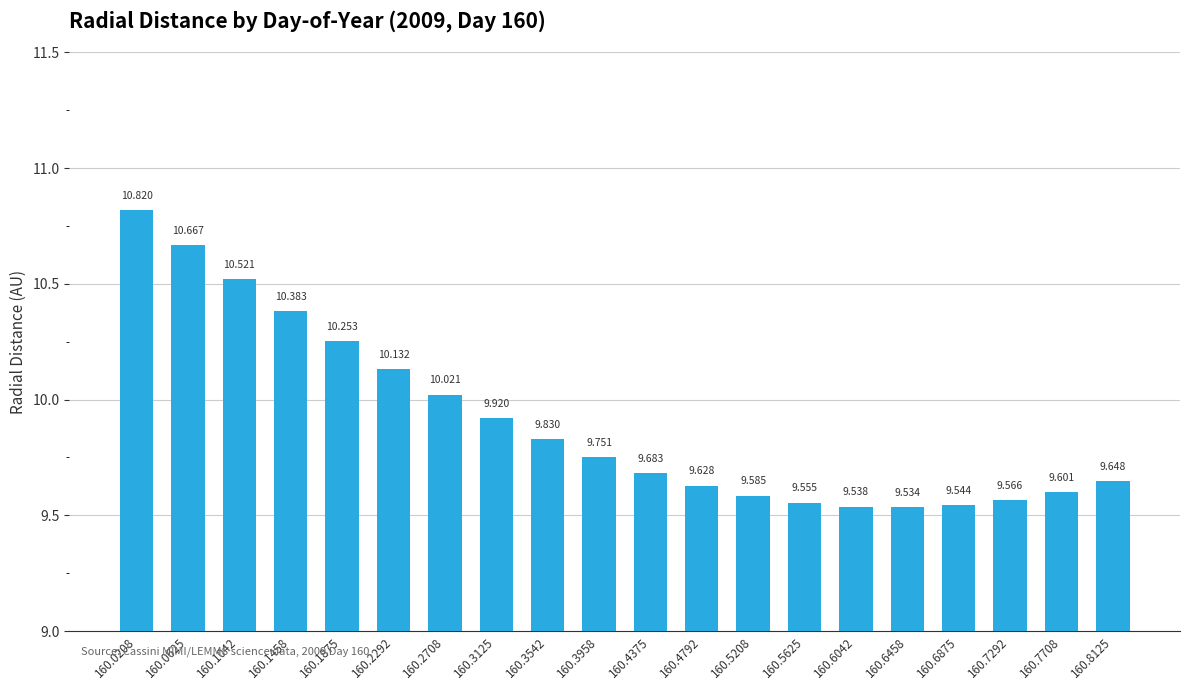

Which category has the highest value across all series?

160.0208